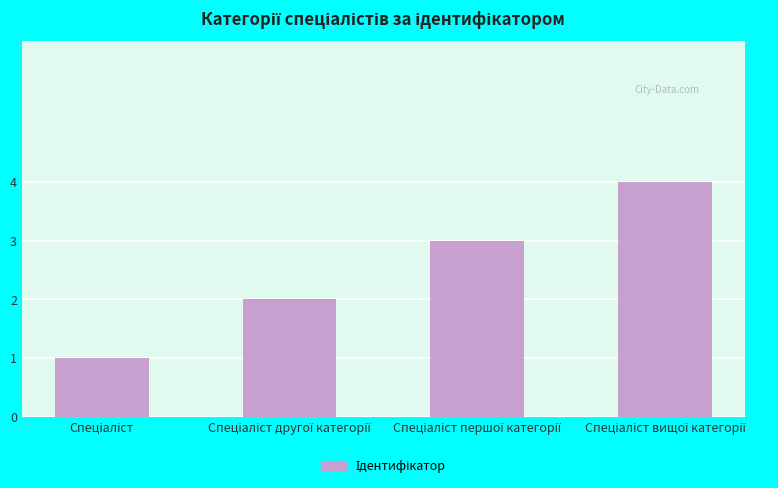

Are the bars horizontal?

No